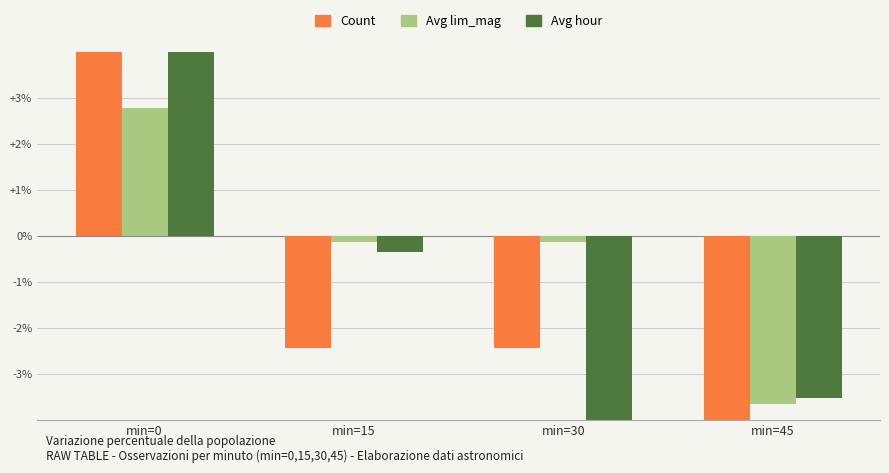

Which series has the widest spread of values?

Count